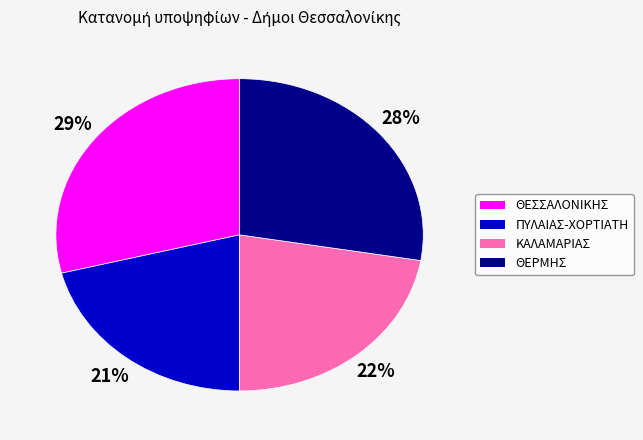

To the nearest percent, what is the difference between the largest and smallest slice percentages?

8%